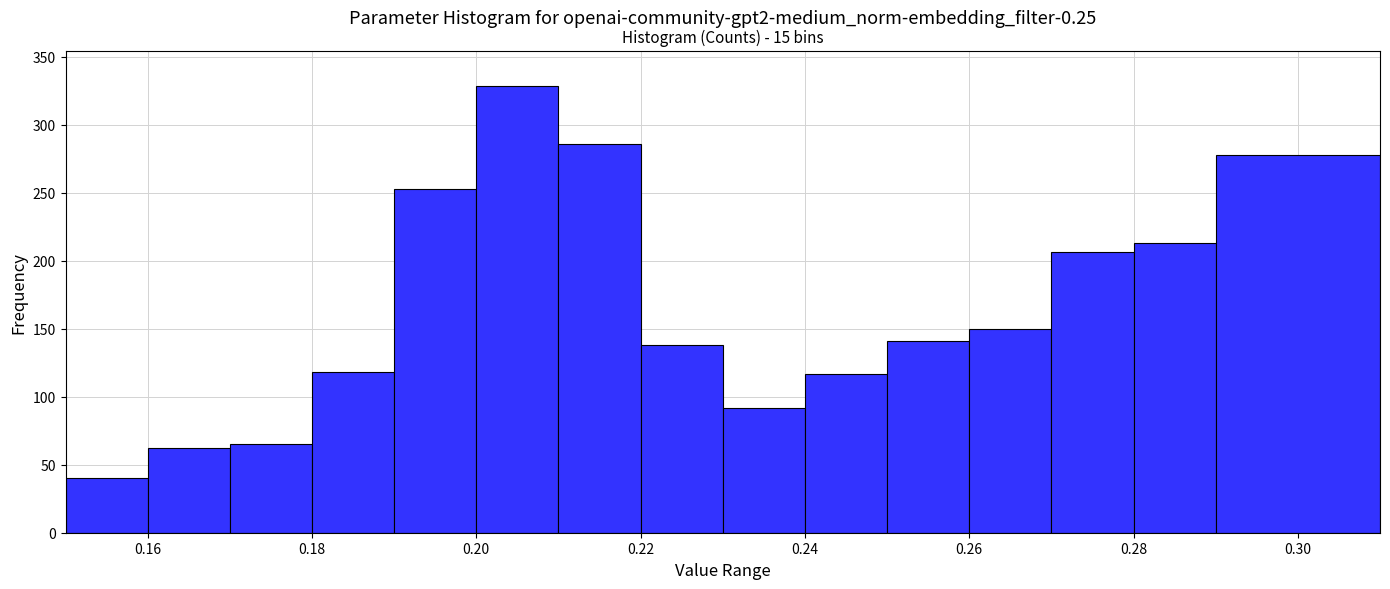

Over which range of the x-axis is the bar tallest?

0.20 to 0.21